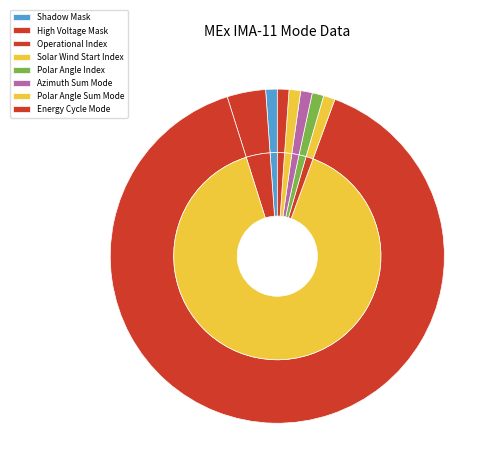

Count the number of slices in the pie.

9